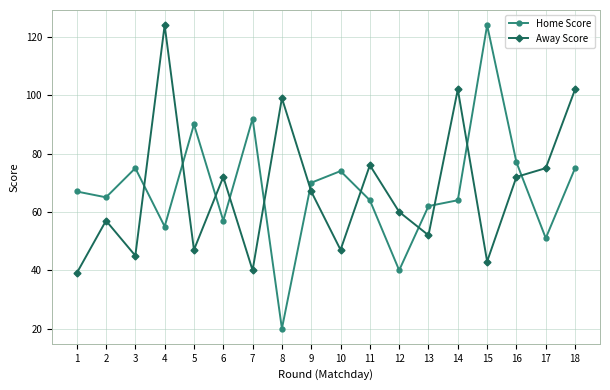

What is the sum of the Away Score values at 16 and 1?

111